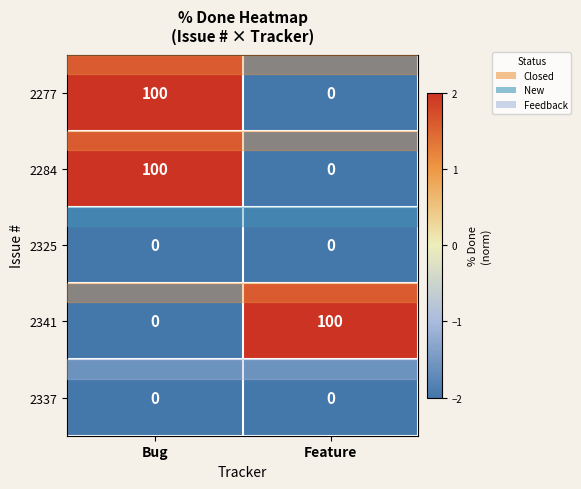

What is the difference between the highest and lowest values at Bug?

100